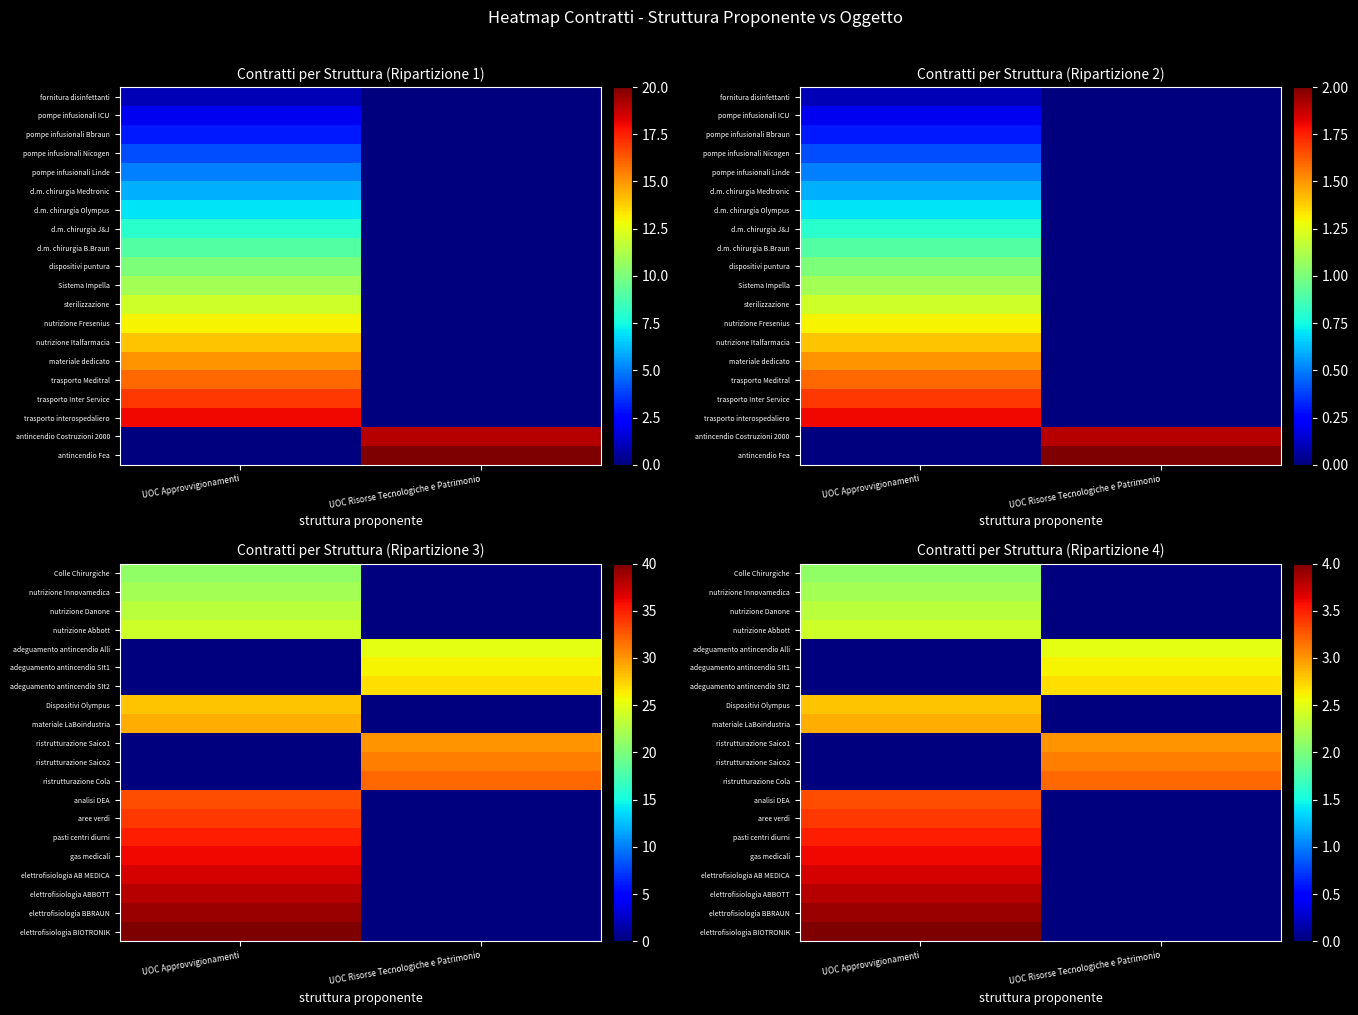

What is the sum of all elettrofisiologia AB MEDICA values?

3.7